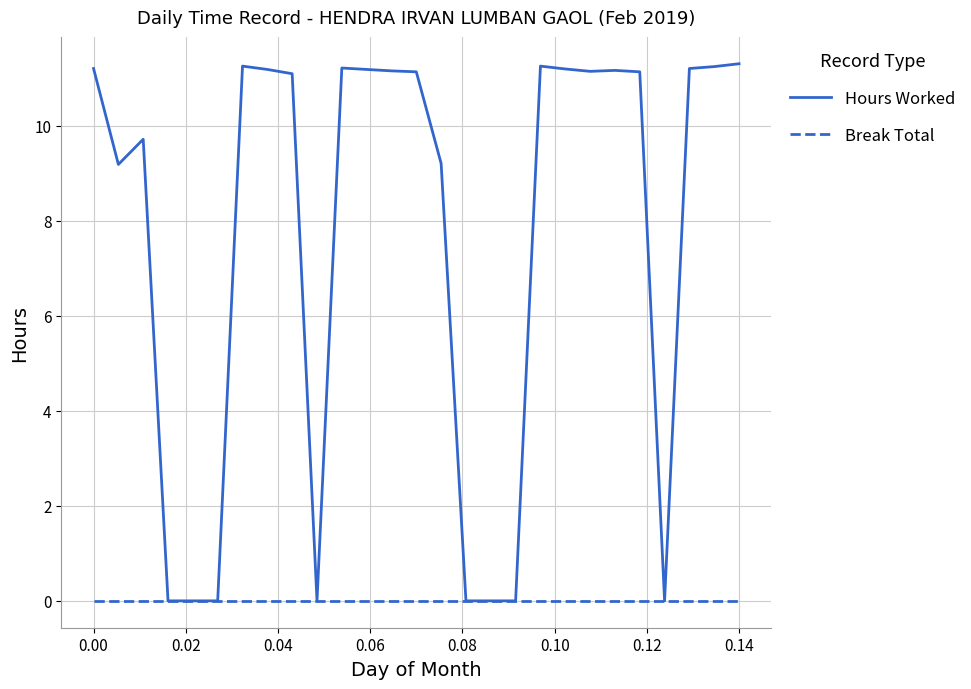

Which series has the widest spread of values?

Hours Worked